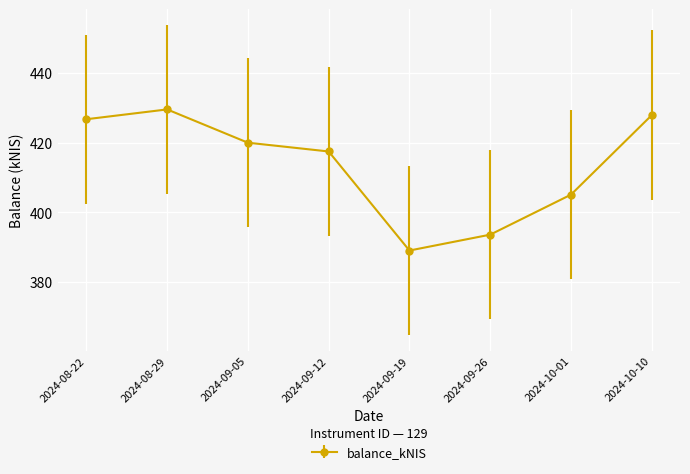

At which category does the data reach its first local valley?

2024-09-19